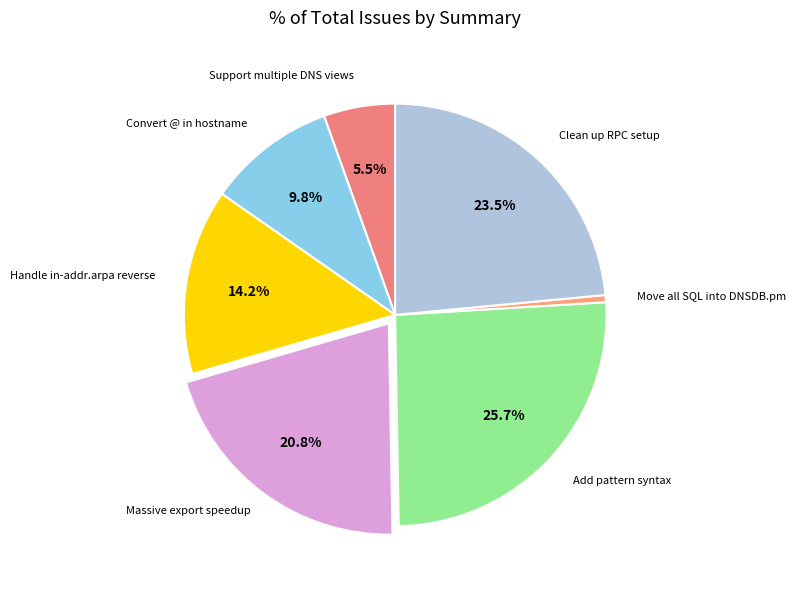

Combined, do Handle in-addr.arpa reverse and Support multiple DNS views account for over 50%?

No